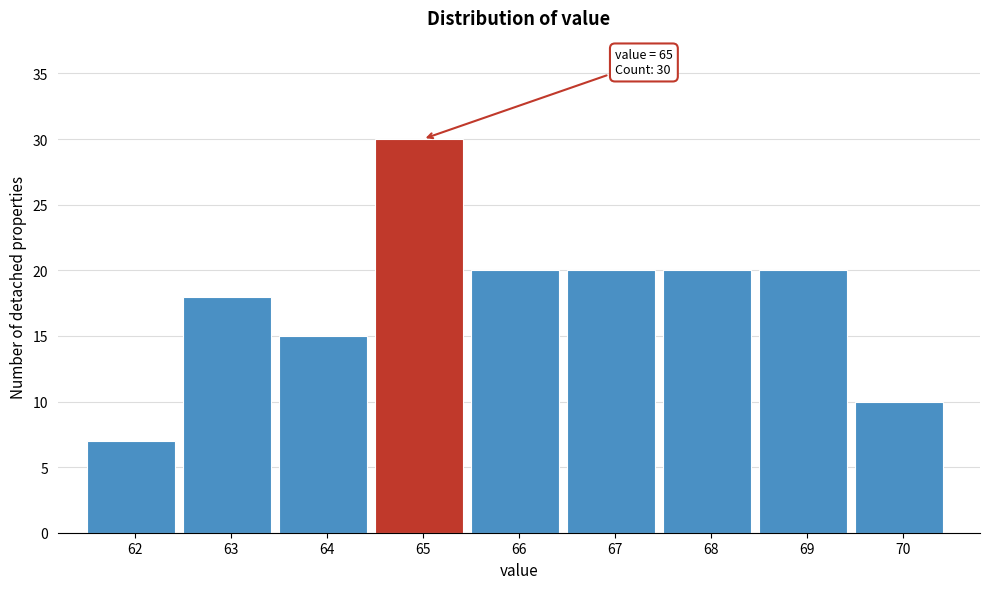

Reading left to right, transcribe all the data shown in this chart.

7	18	15	30	20	20	20	20	10